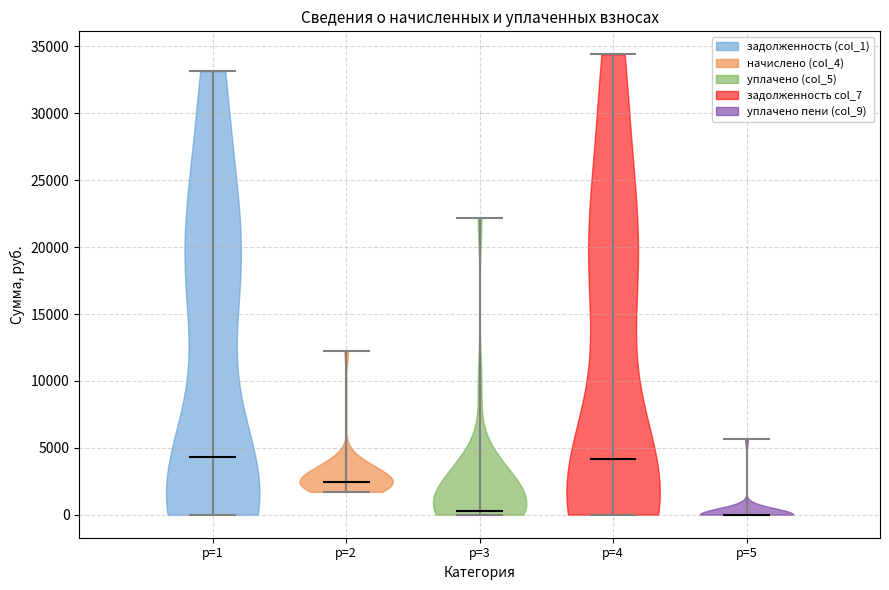

Where does the median line of the violin for p=5 sit on the y-axis? The values are not printed on the chart, so give them approximately, as read against the axis.

0